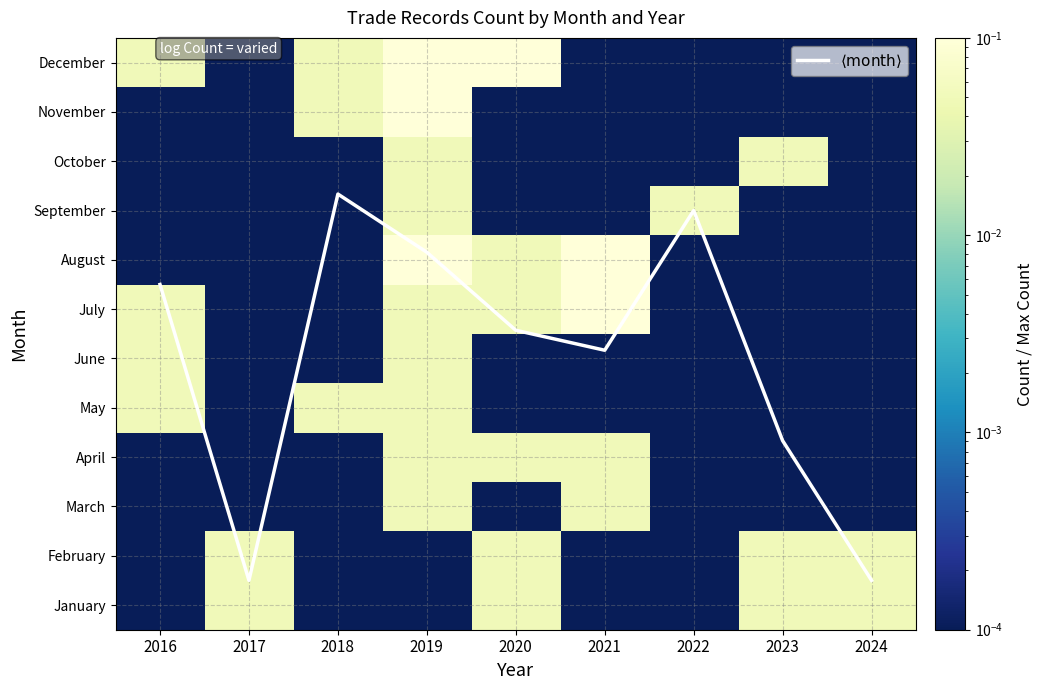

Which has a higher value, 2020 or 2024?

2020